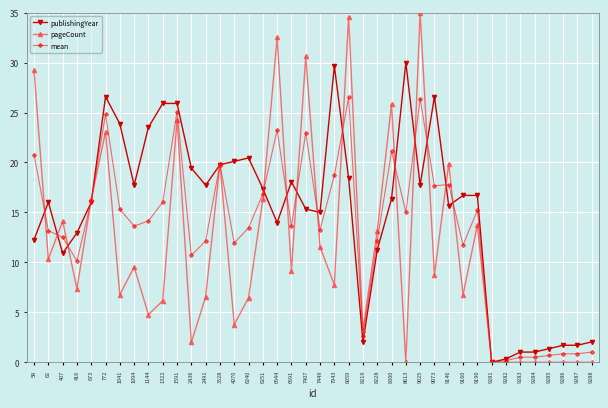

Read the pageCount value at 9025.

35.0